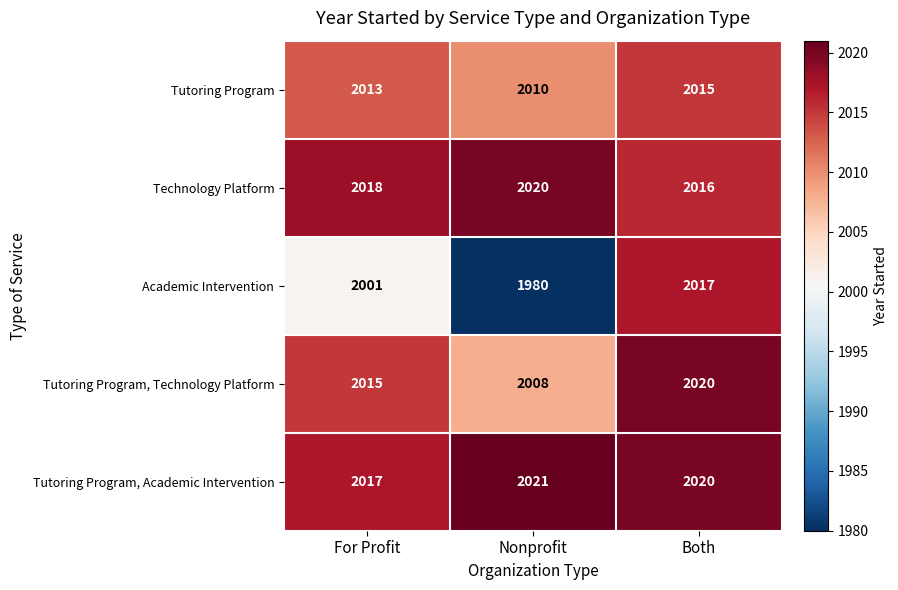

What is the smallest value displayed?

1980